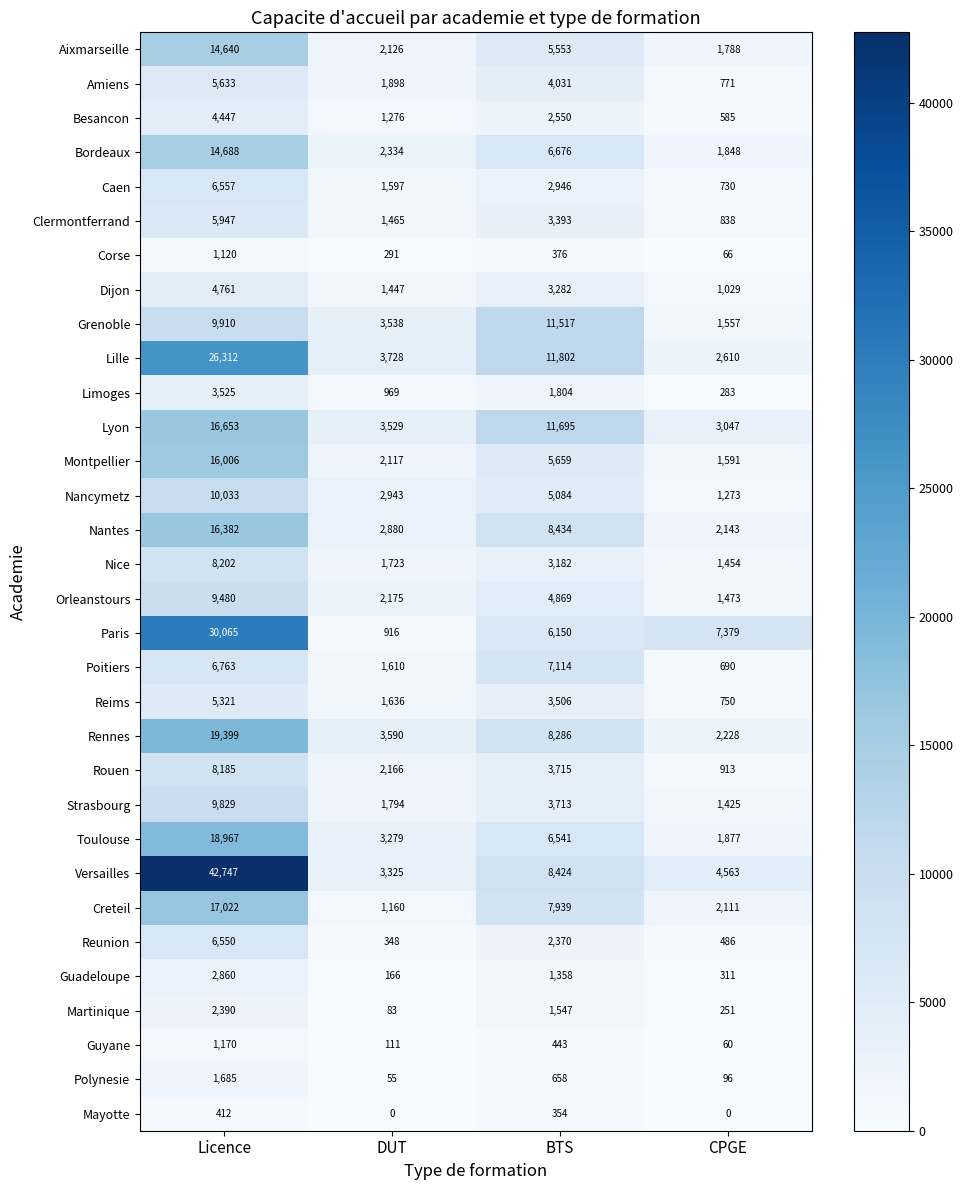

Where is Strasbourg nearest to the value 5627?

BTS